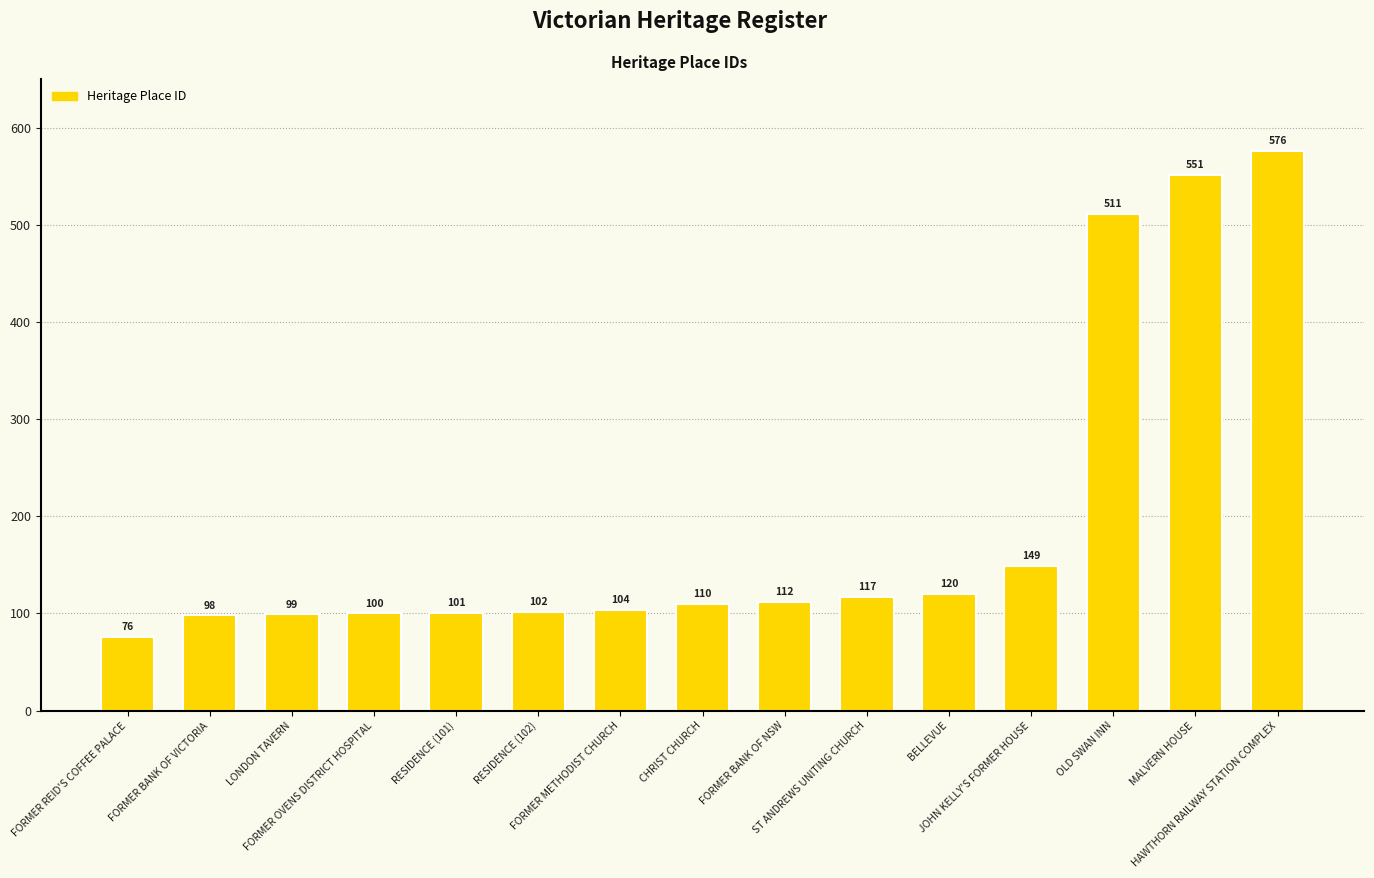

List the labels in order of value, largest first.

HAWTHORN RAILWAY STATION COMPLEX, MALVERN HOUSE, OLD SWAN INN, JOHN KELLY'S FORMER HOUSE, BELLEVUE, ST ANDREWS UNITING CHURCH, FORMER BANK OF NSW, CHRIST CHURCH, FORMER METHODIST CHURCH, RESIDENCE (102), RESIDENCE (101), FORMER OVENS DISTRICT HOSPITAL, LONDON TAVERN, FORMER BANK OF VICTORIA, FORMER REID'S COFFEE PALACE